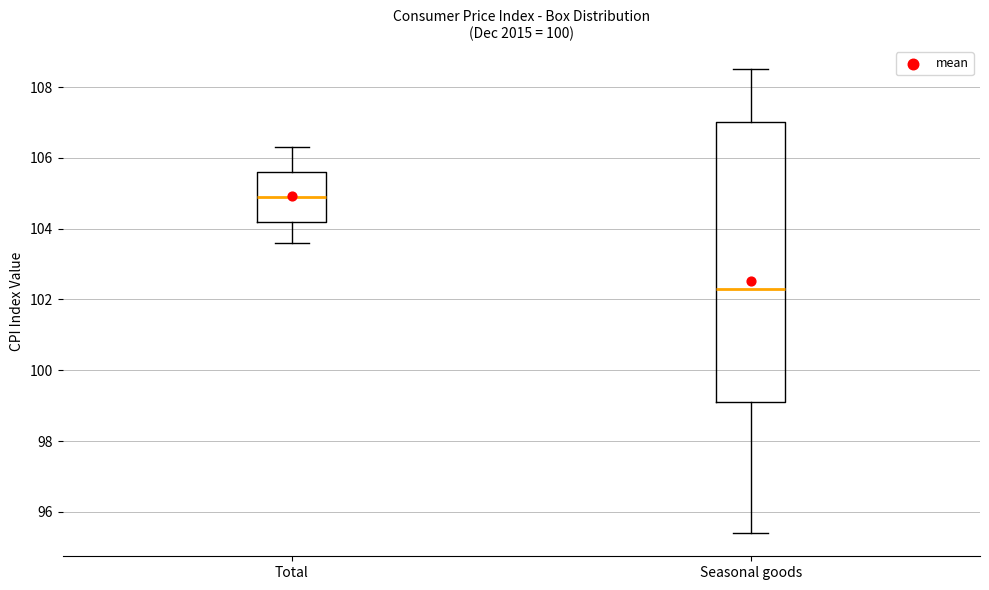

Comparing the boxes themselves (not the whiskers), which one is the tallest?

Seasonal goods